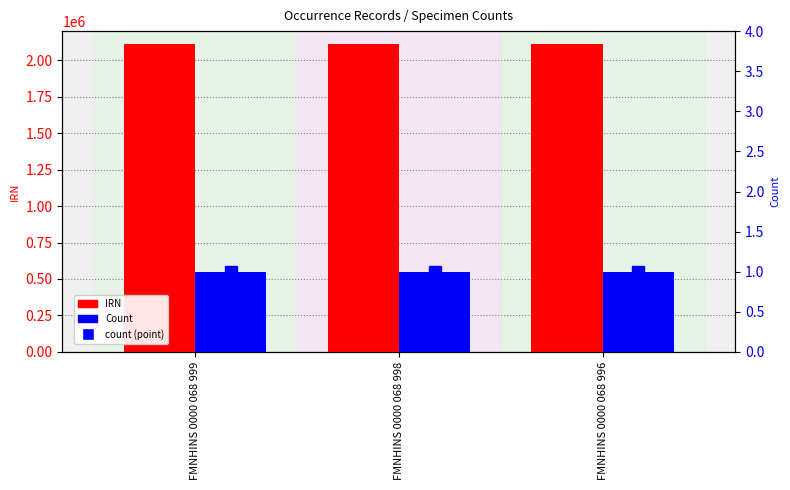

What is the highest value of the Count series?

1